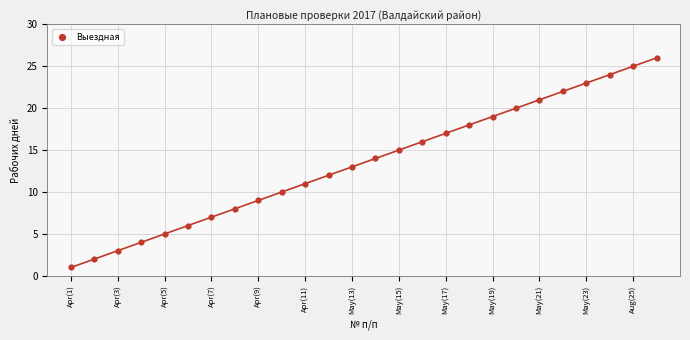

What is the range of X values (max minus min)?

25